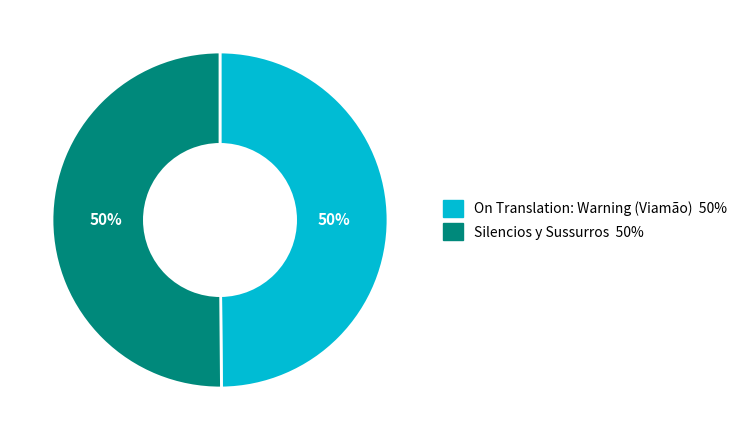

What is the ratio of the value at Silencios y Sussurros to the value at On Translation: Warning (Viamão)?

1.0